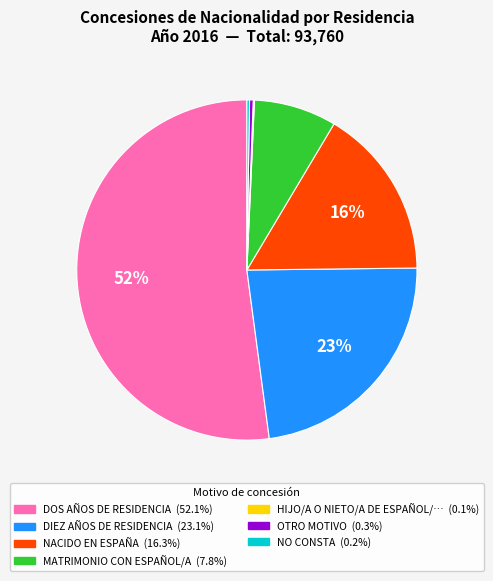

To the nearest percent, what is the average slice percentage?

14%